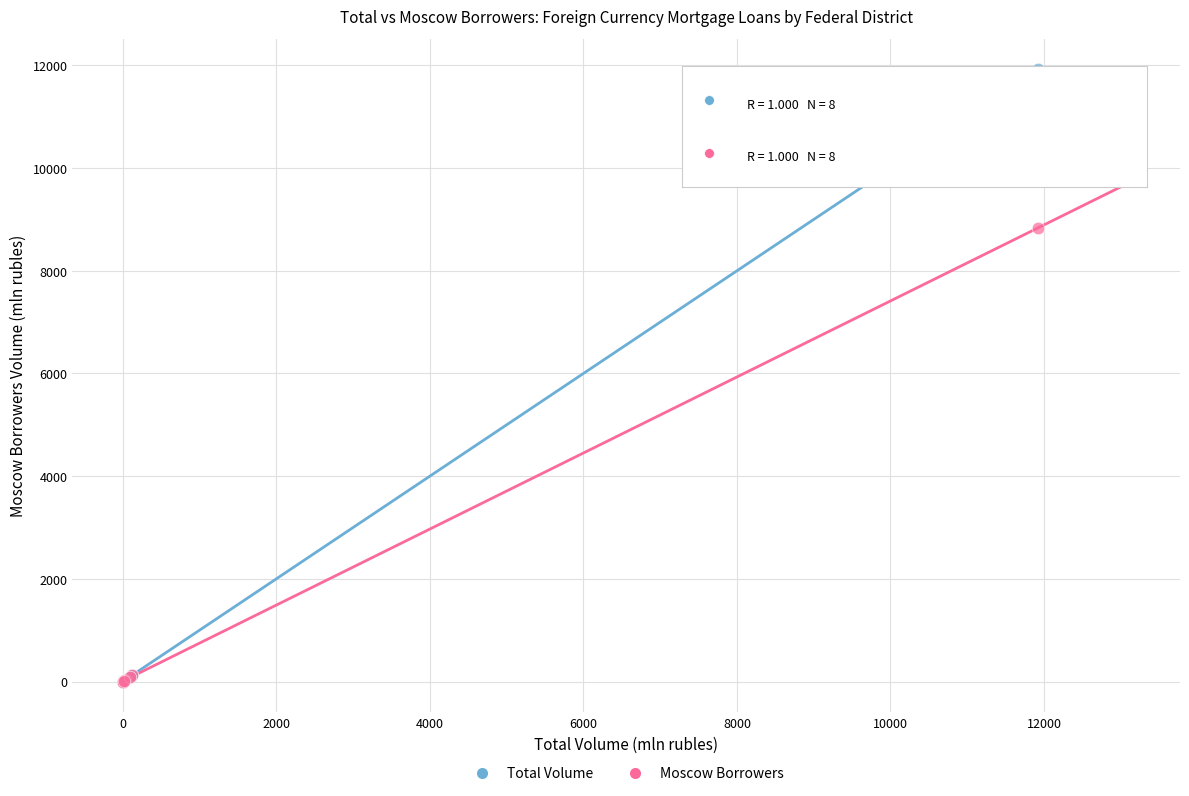

Across all series, what Y value is closest to 5961?

8837